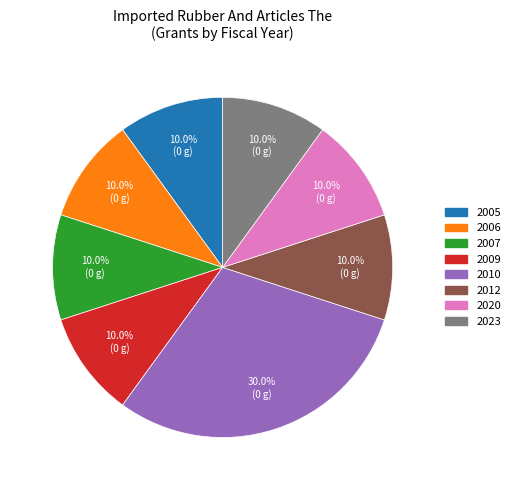

Does any single category account for the majority?

No